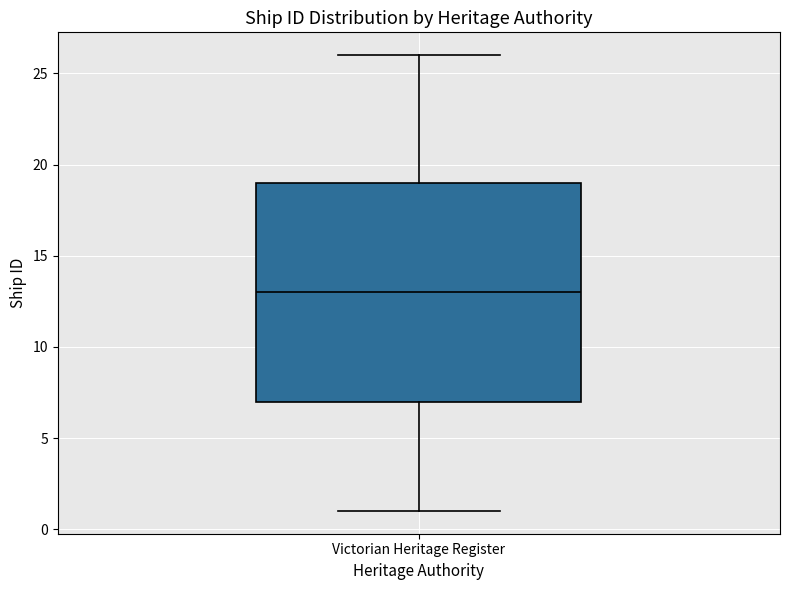

Transcribe this box plot: give where the median line is, the range the box spans, and where the two whiskers end, as read against the y-axis. The values are not printed on the chart, so give them approximately, as read against the axis.

median 13, box 7 to 19, whiskers 1 to 26